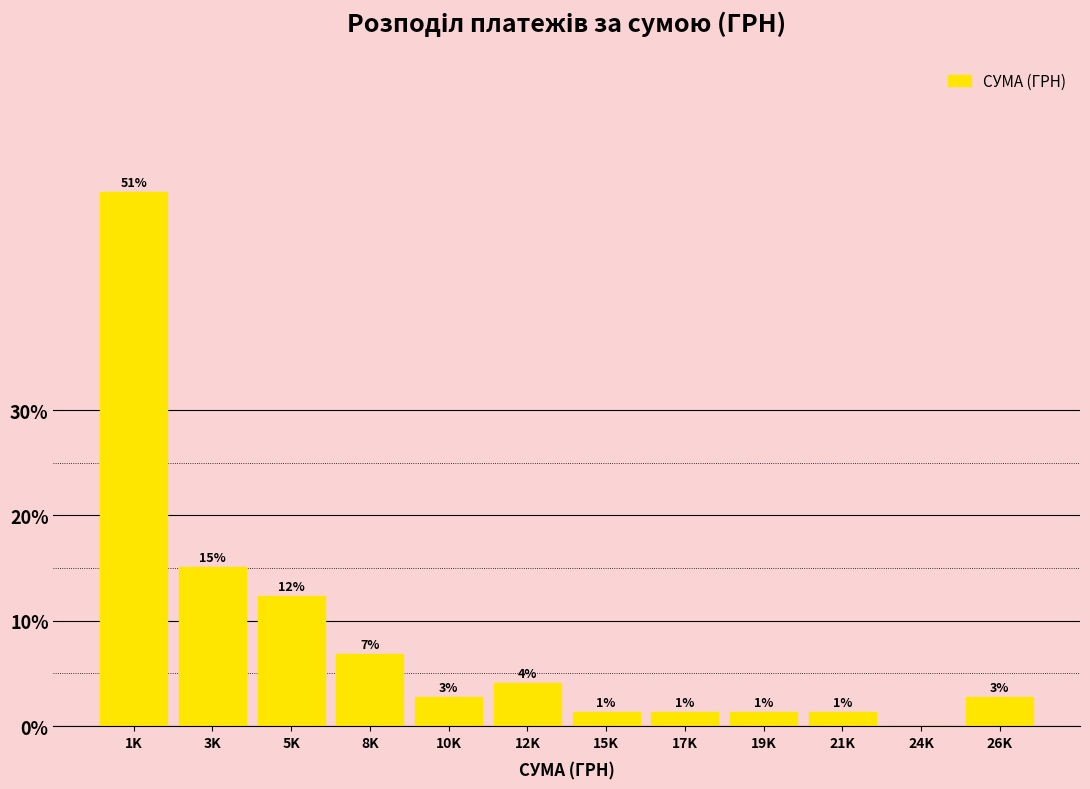

Are the bars horizontal?

No